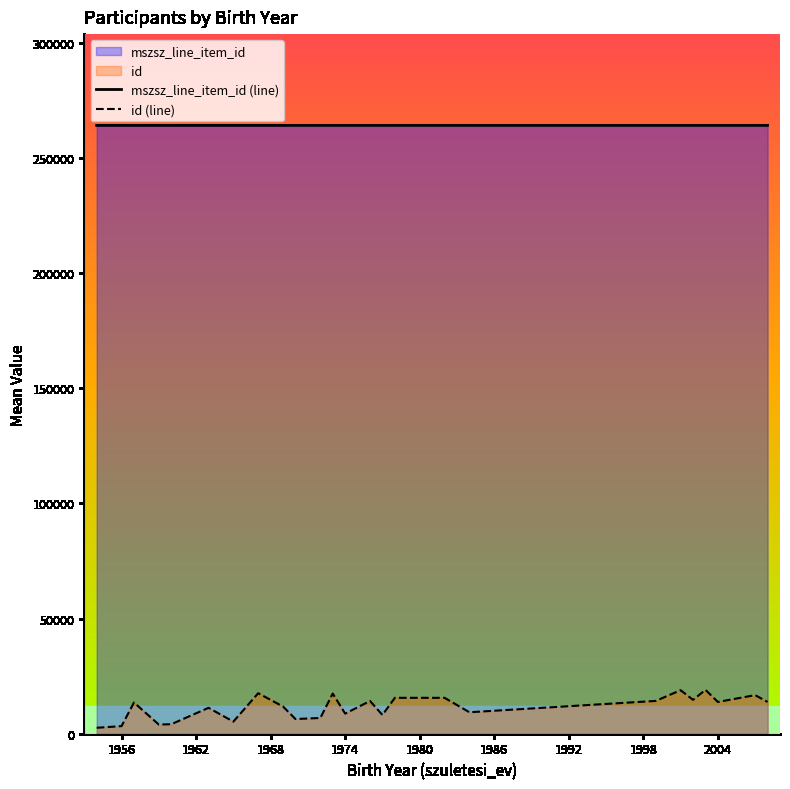

True or false: id (line) and mszsz_line_item_id (line) intersect in this chart.

False